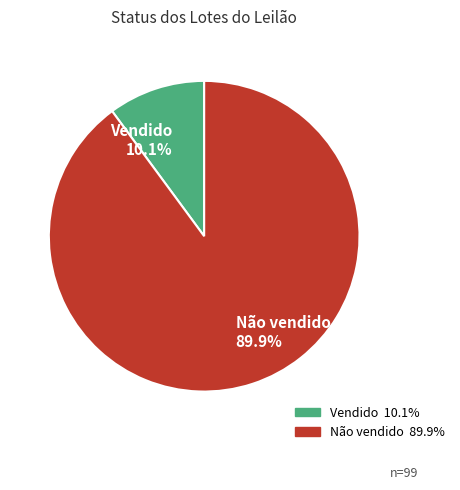

Between Não vendido 89.9% and Vendido 10.1%, which is larger?

Não vendido 89.9%